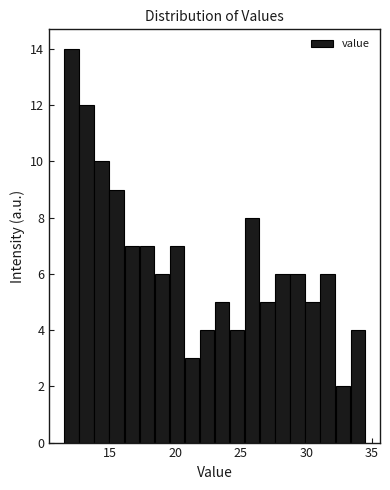

Around what value on the x-axis is the tallest bar? Give the approximate position of its centre, as read against the axis.

12.0